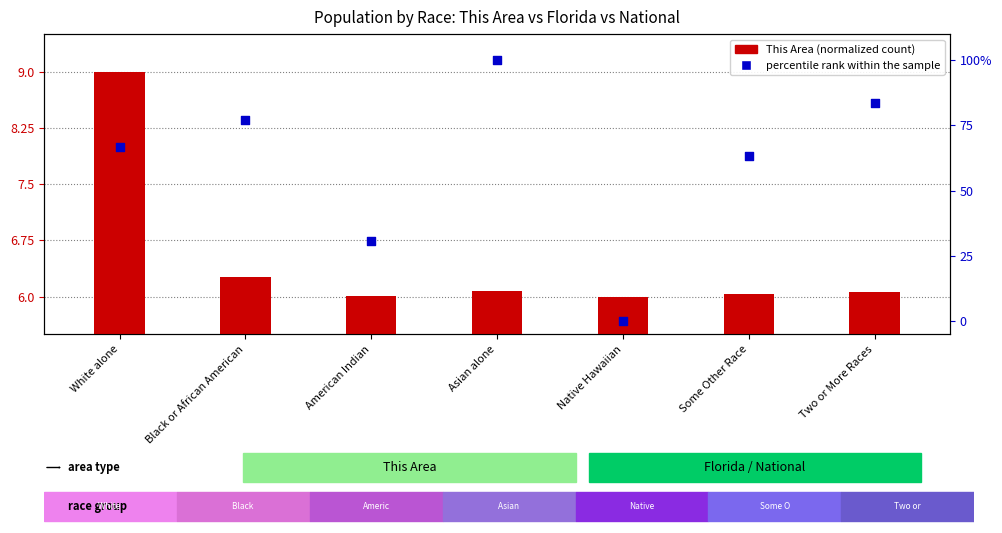

At how many categories does at least one series exceed 17?

6